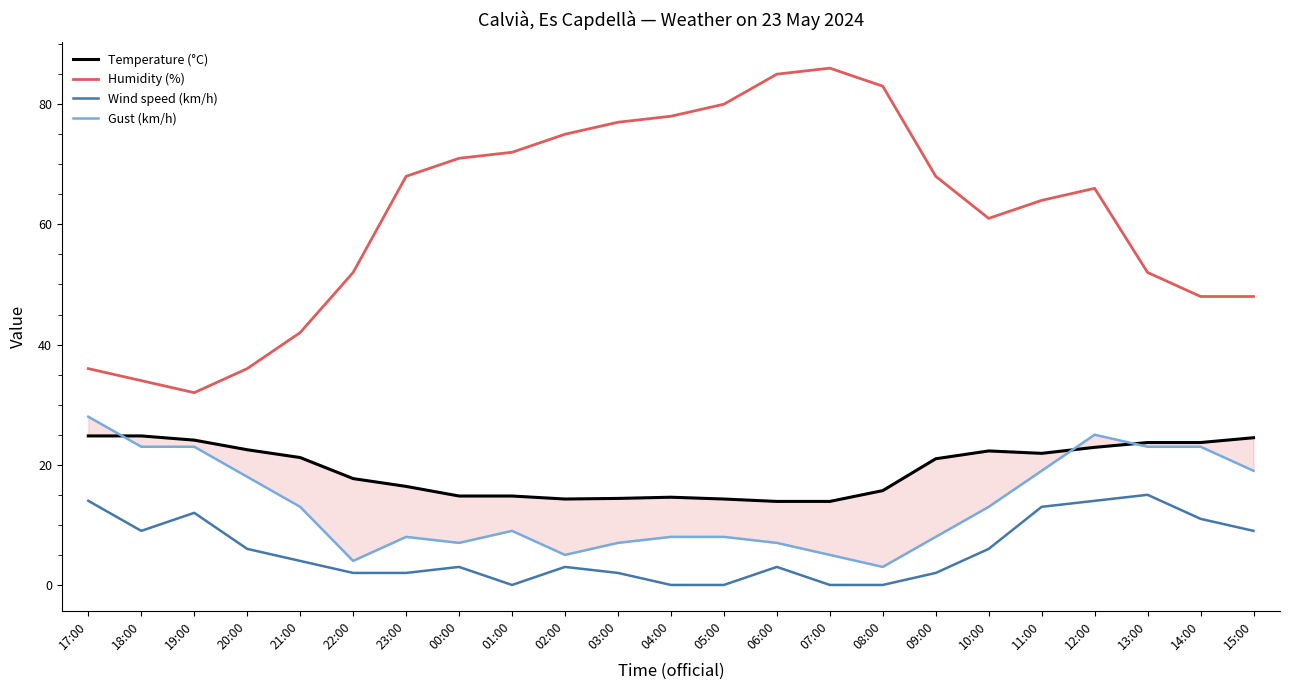

How many interior local valleys does the Humidity (%) series have?

2